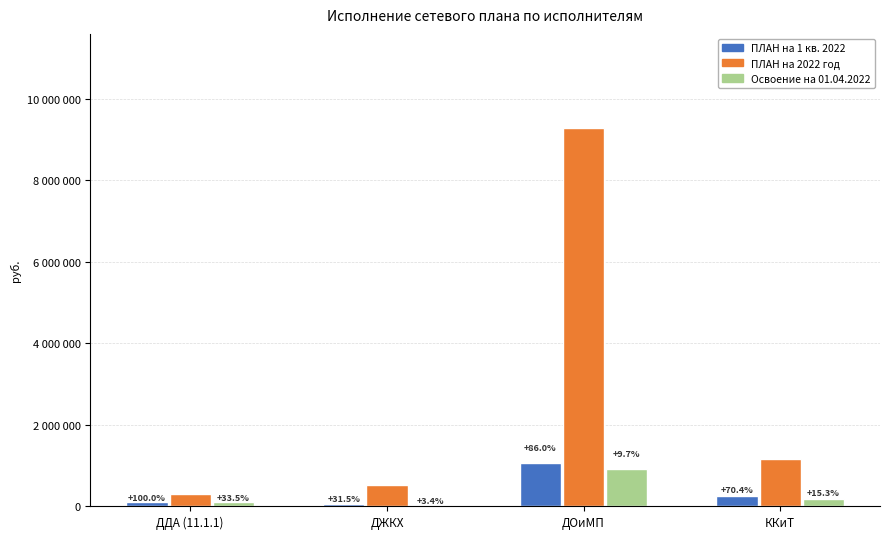

What are all the series names shown in the legend?

ПЛАН на 1 кв. 2022, ПЛАН на 2022 год, Освоение на 01.04.2022